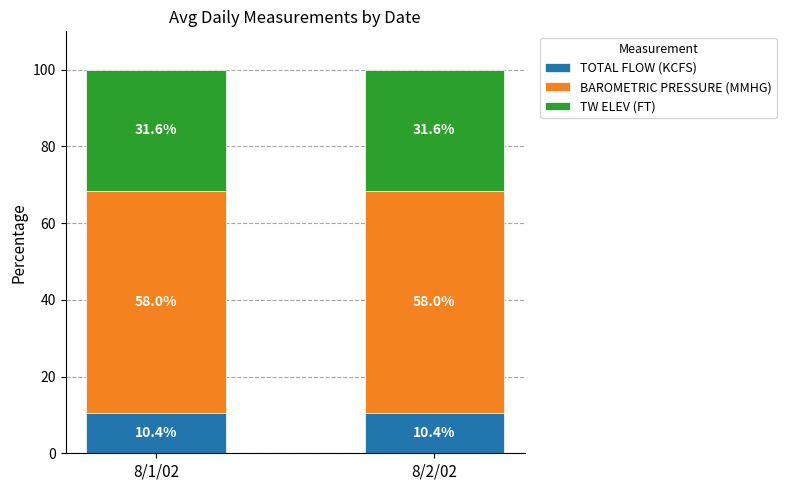

The TOTAL FLOW (KCFS) series shows 10.4 at 8/2/02. True or false?

True